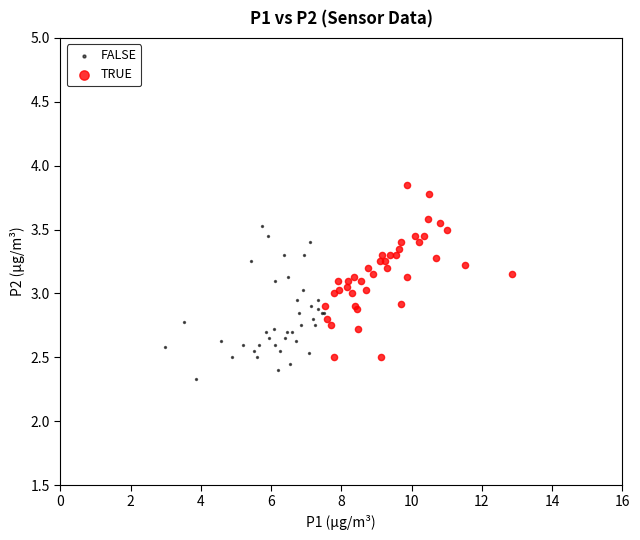

What are all the series names shown in the legend?

FALSE, TRUE